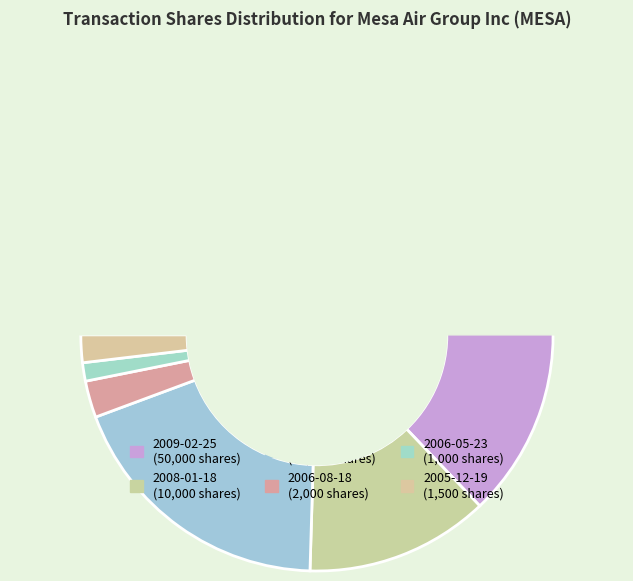

Rank the categories by value from highest to lowest.

2009-02-25, 2007-01-15, 2008-01-18, 2006-08-18, 2005-12-19, 2006-05-23